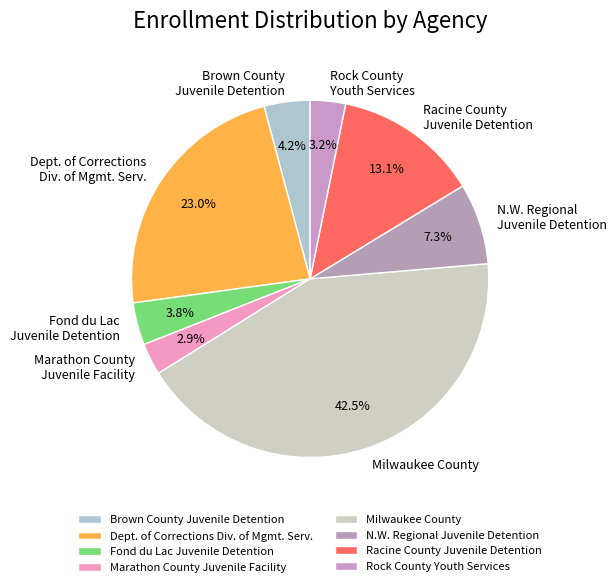

Does Brown County Juvenile Detention represent more than half of the total?

No